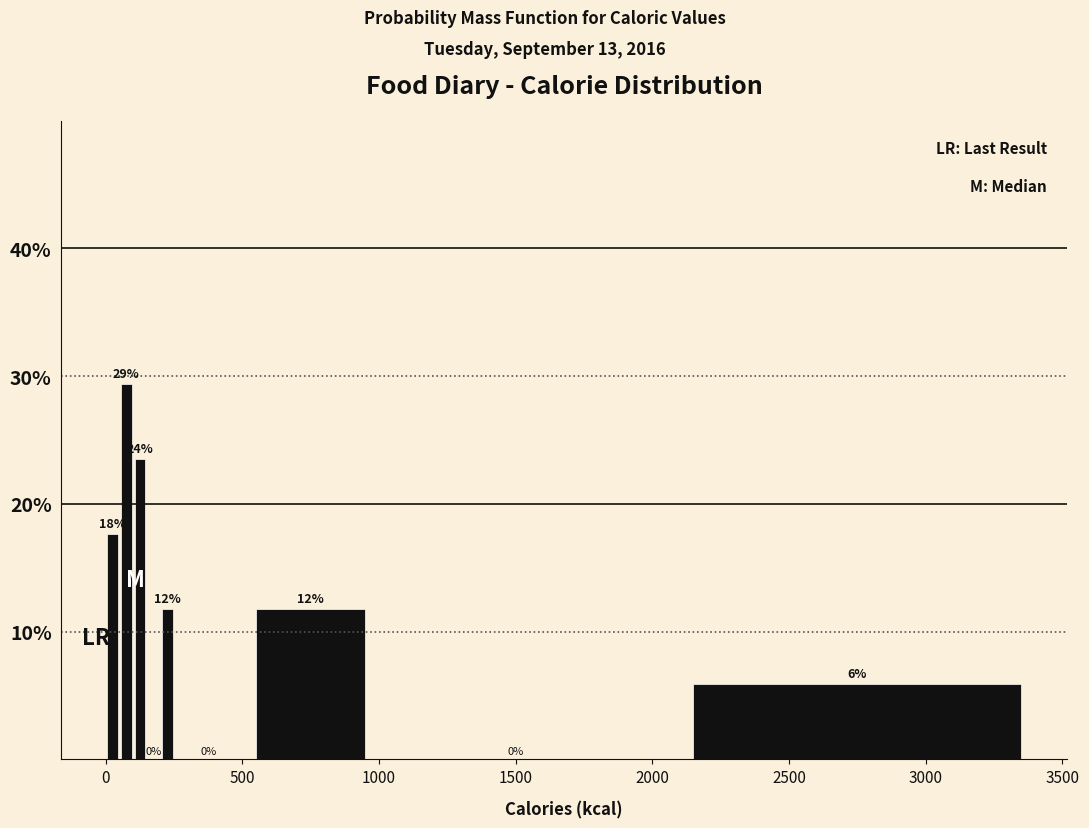

Around what value on the x-axis is the tallest bar? Give the approximate position of its centre, as read against the axis.

100